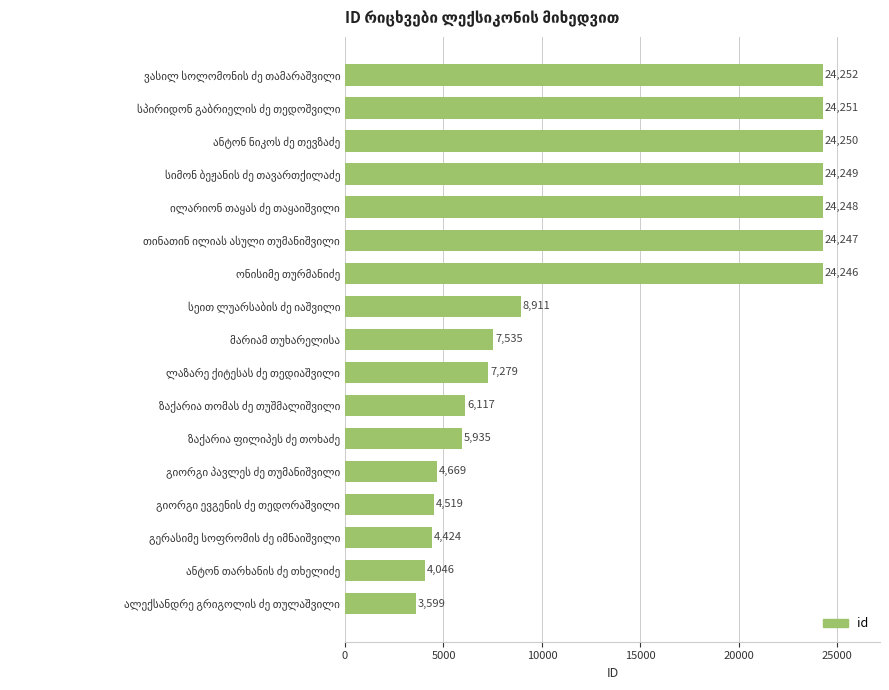

What is the difference between the second highest and minimum values?

20652